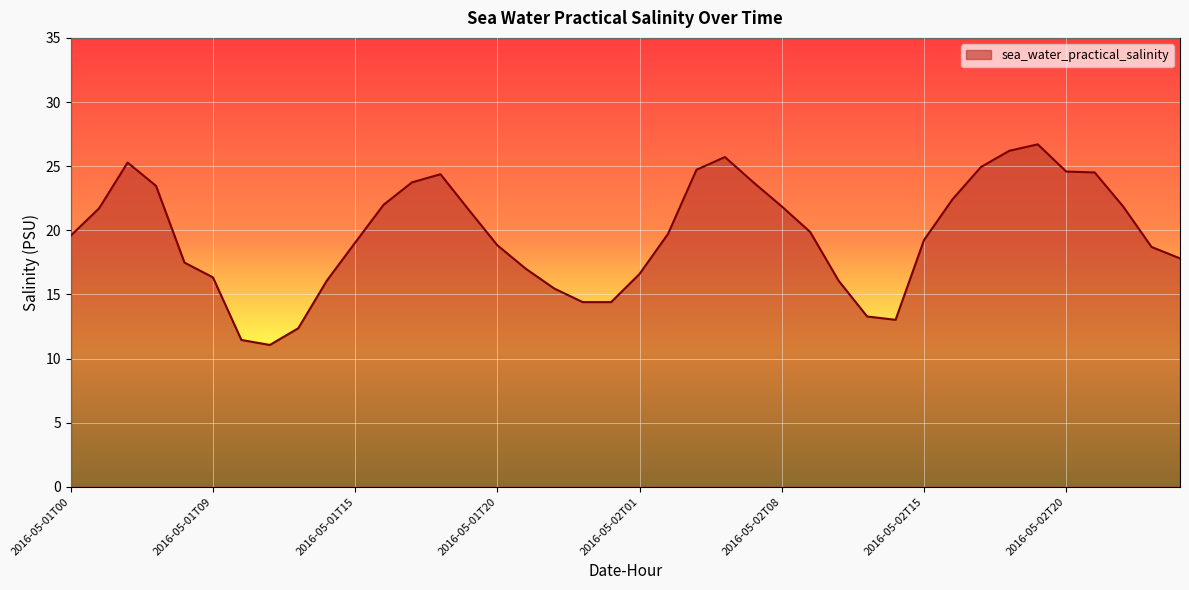

What is the smallest value displayed?

11.1